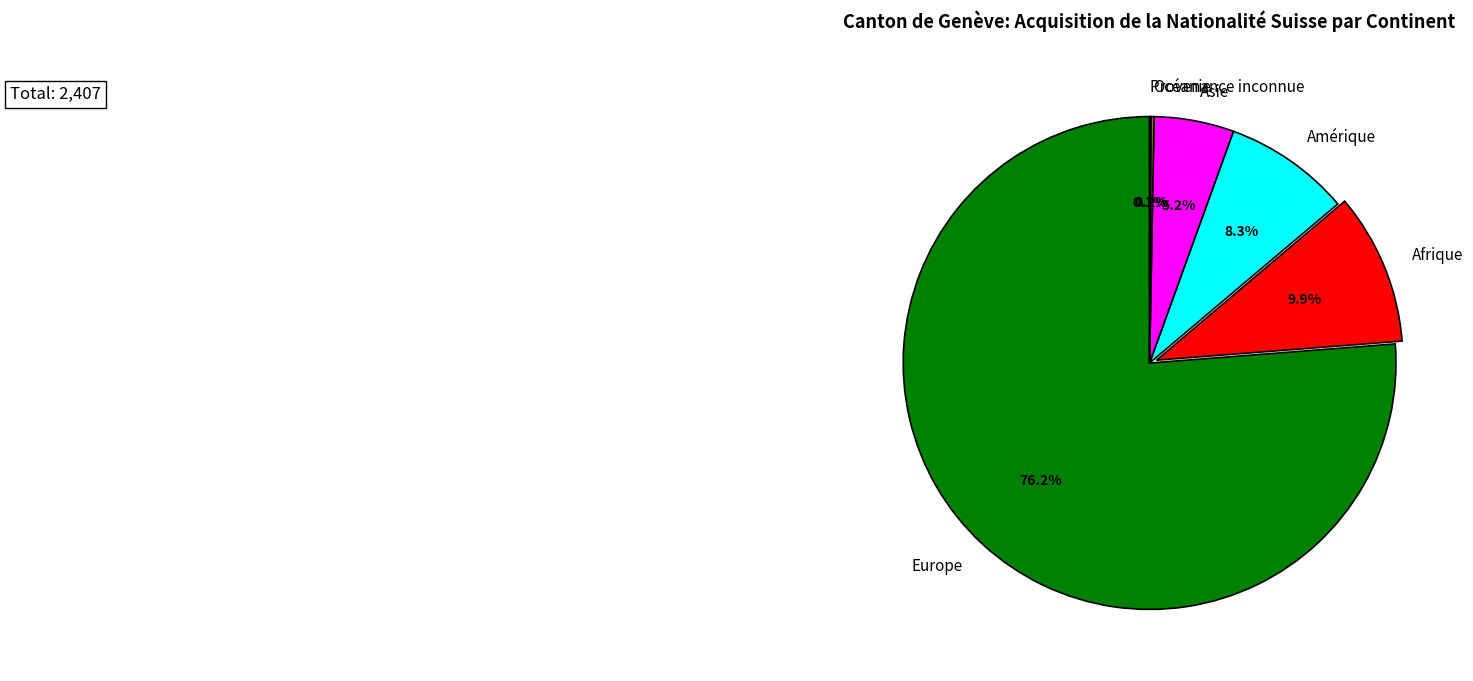

Between Europe and Afrique, which is larger?

Europe